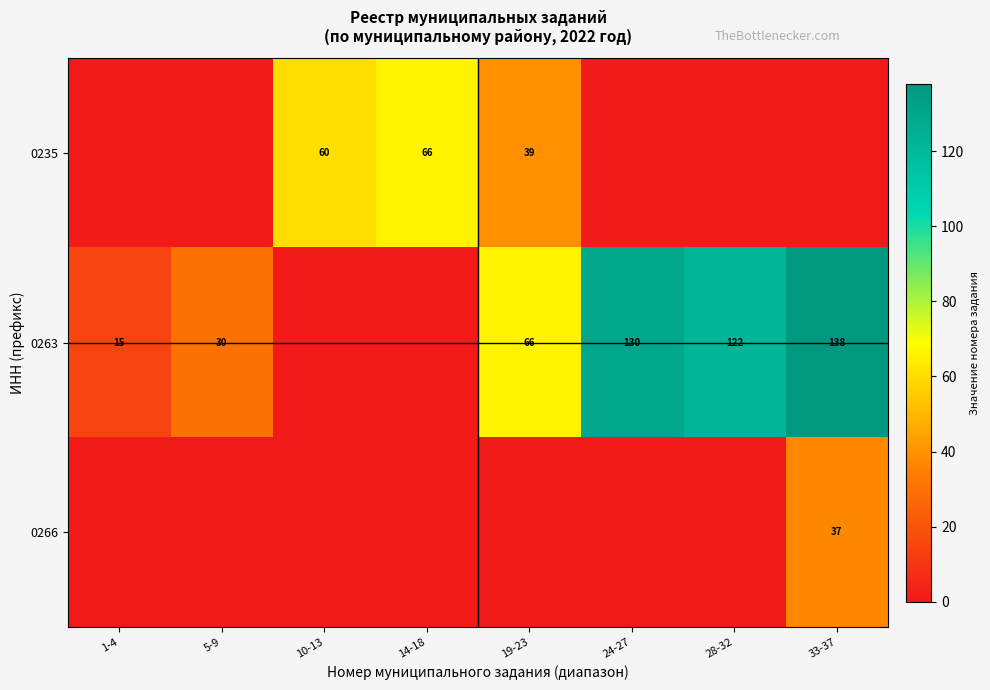

At which category is the sum across all series the highest?

33-37